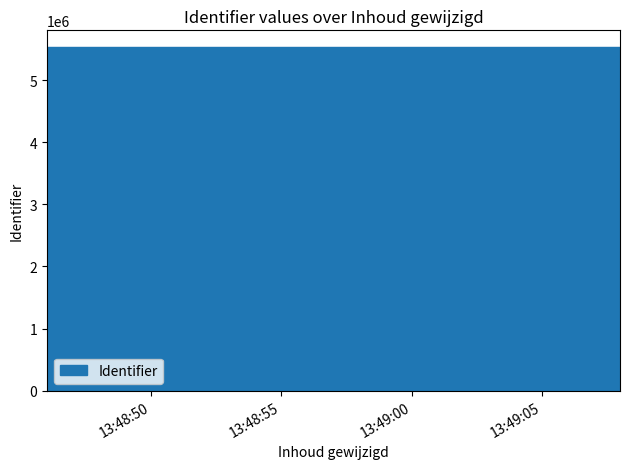

Does the chart display data point markers on the line(s)?

No